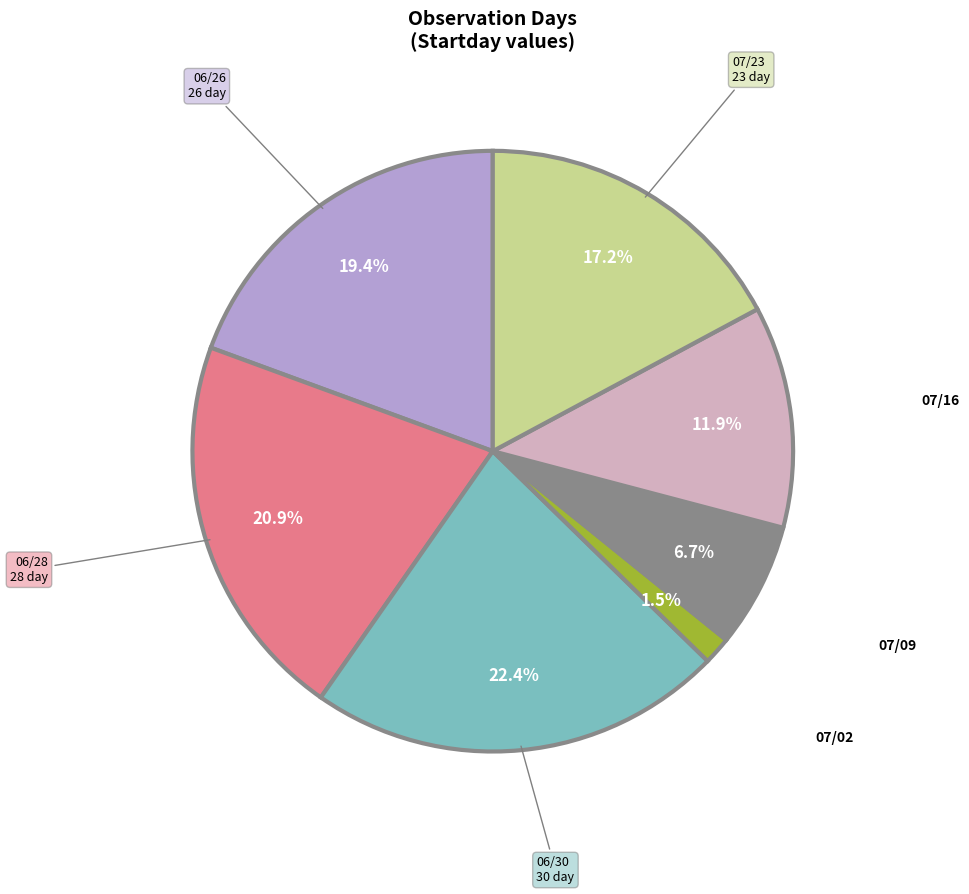

Does any single category account for the majority?

No